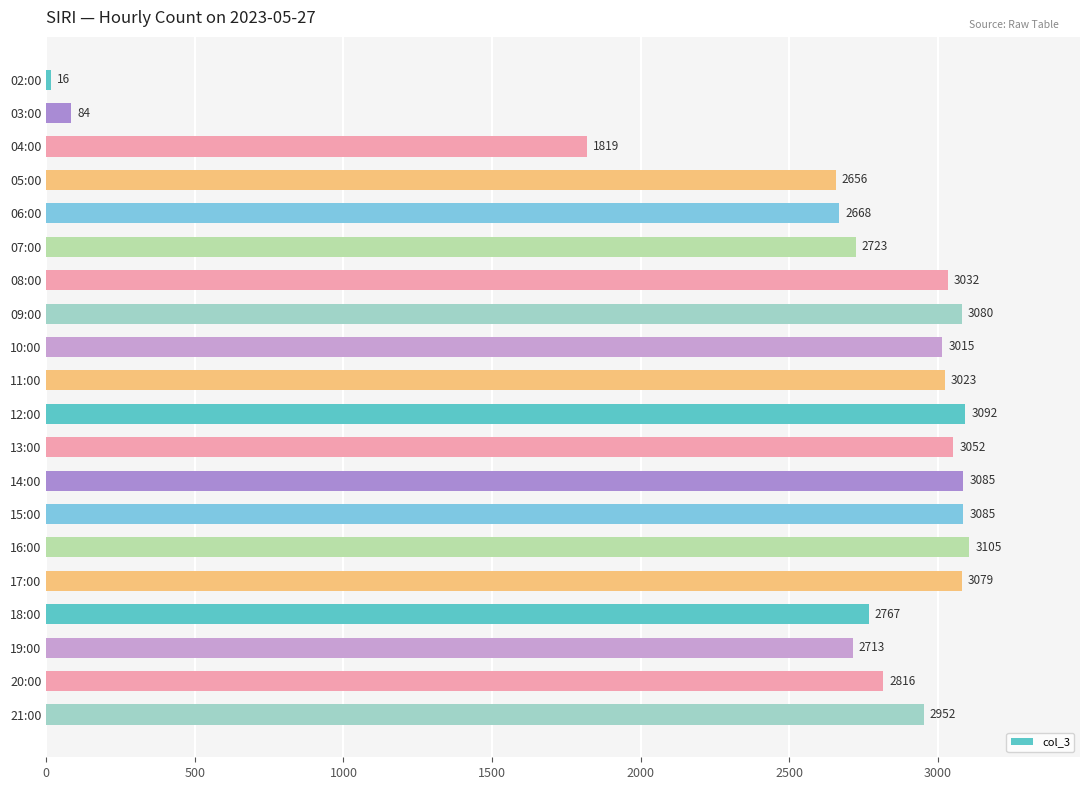

How many bars are there in total?

20